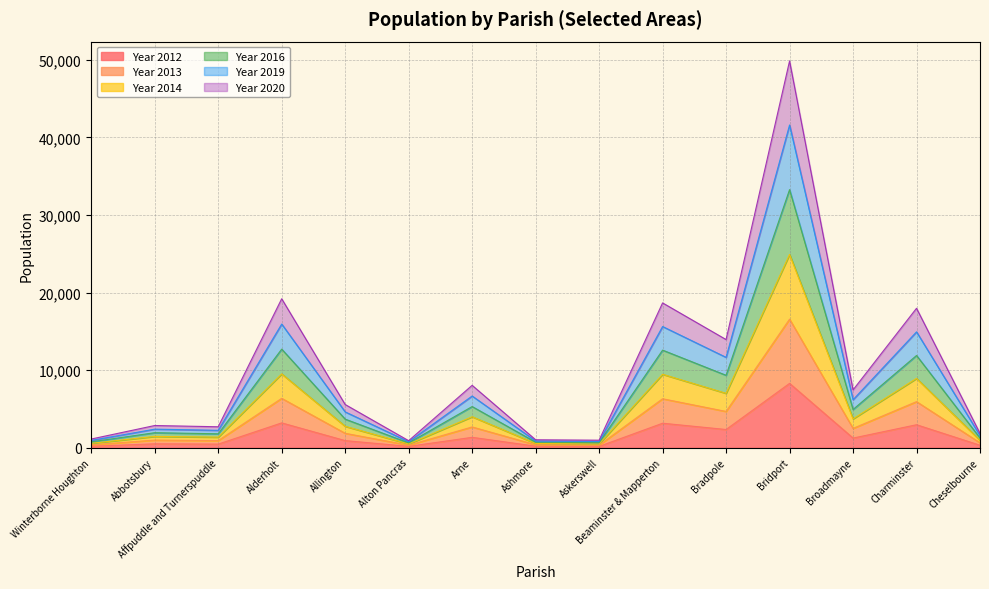

The Year 2016 series shows 22813 at Bridport. True or false?

False